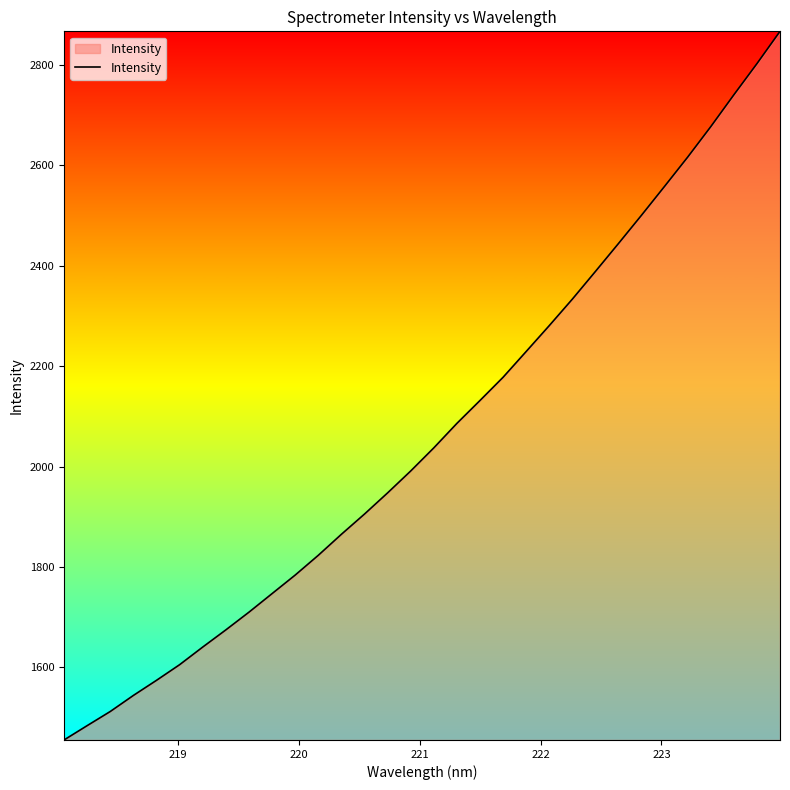

How many lines are shown in the chart?

1